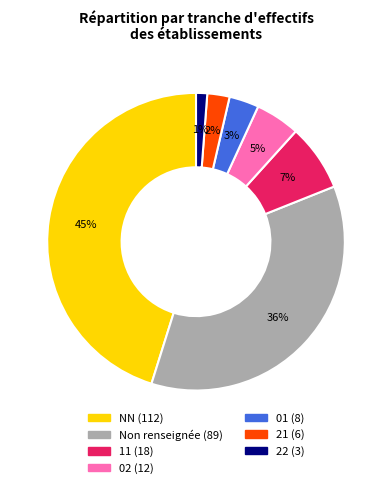

To the nearest percent, what is the difference between the largest and smallest slice percentages?

44%